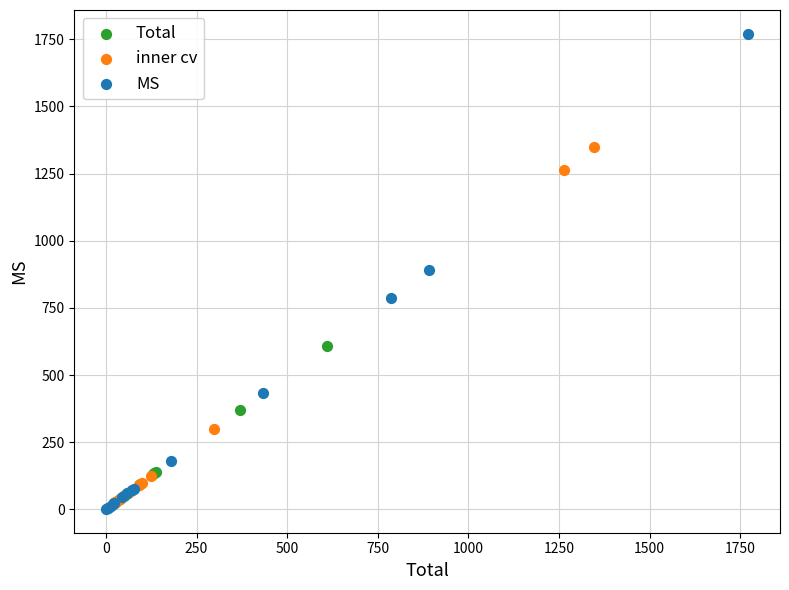

Which series has the largest Y range (max minus min)?

MS